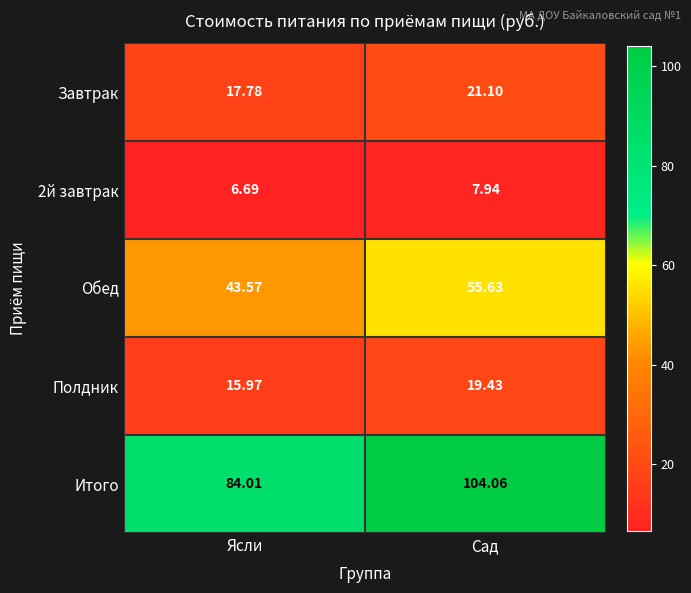

Which category has the highest value in the 2й завтрак series?

Сад